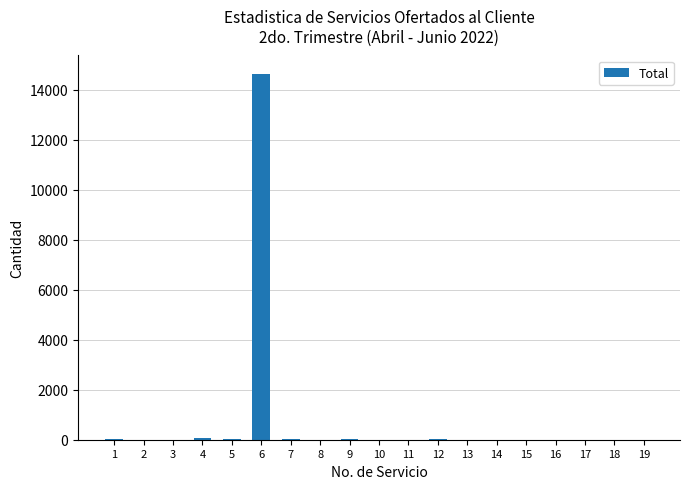

What is the sum of all values?

14782